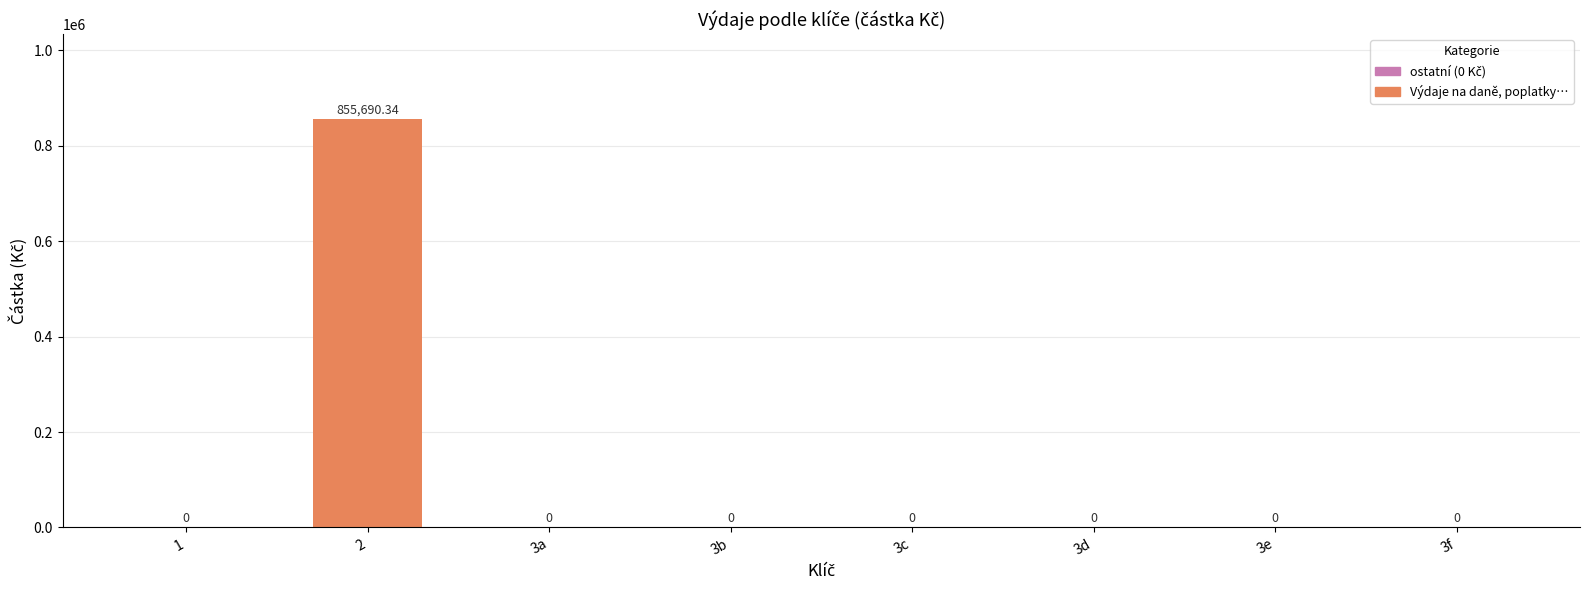

How many values are above zero?

1